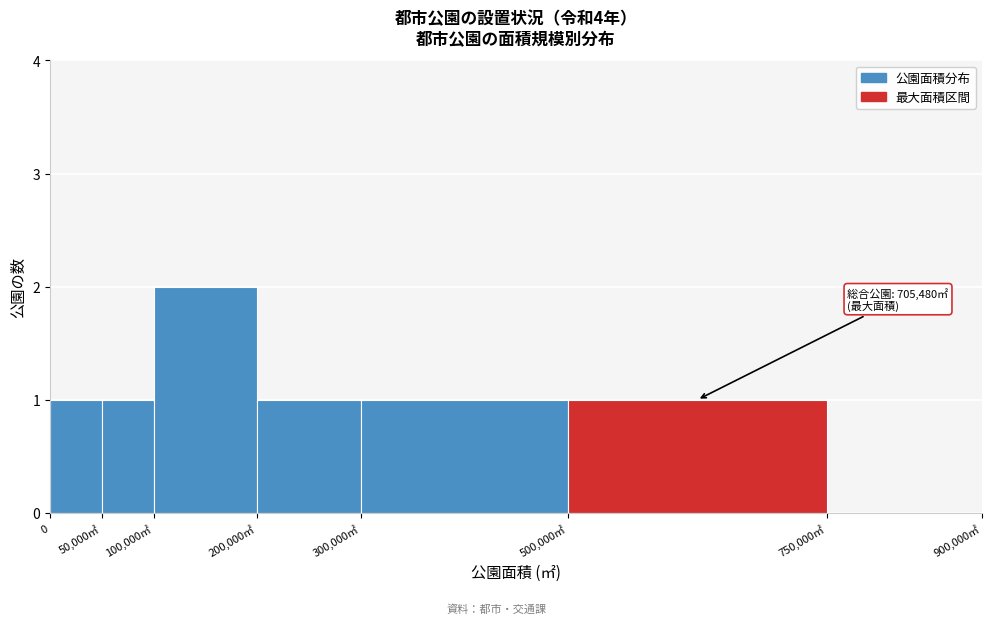

Reading right to left, list all the values displayed in this chart.

750,000㎡=0	500,000㎡=1	300,000㎡=1	200,000㎡=1	100,000㎡=2	50,000㎡=1	0=1